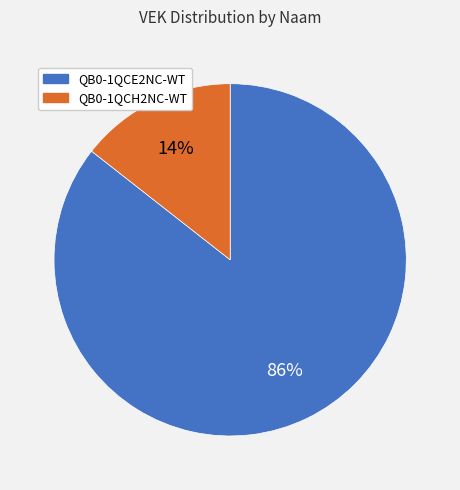

How many slices are in this pie chart?

2